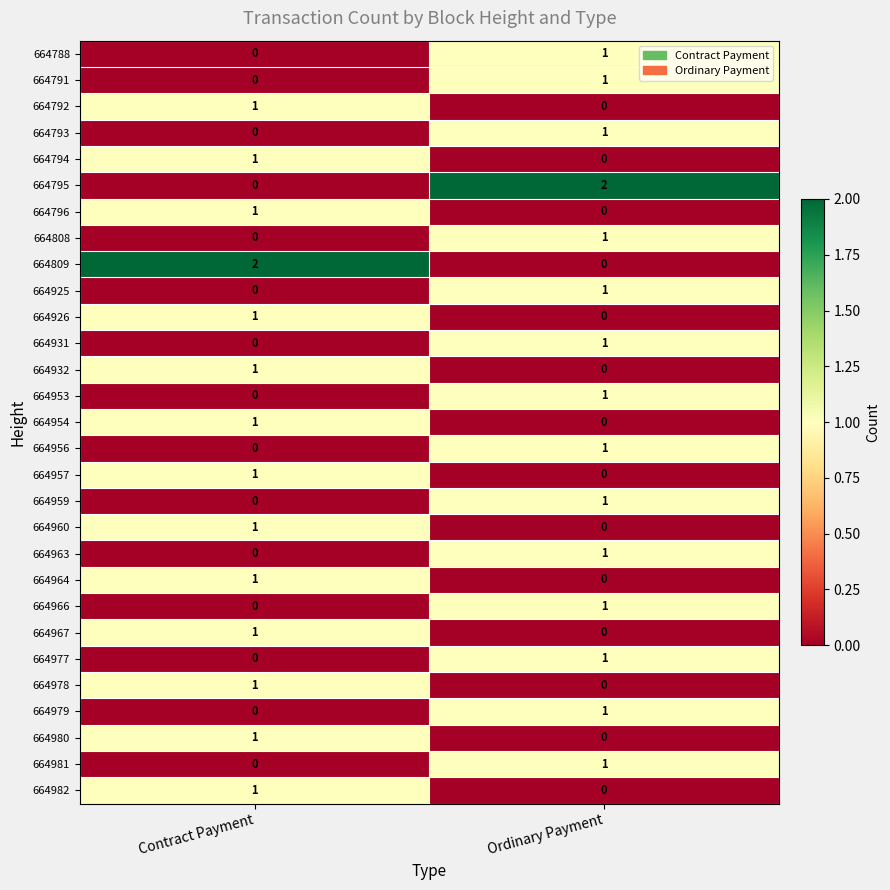

Which category has the lowest value in the 664932 series?

Ordinary Payment